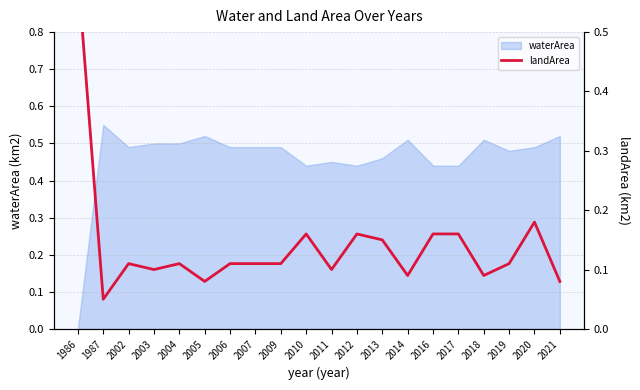

Reading left to right, extract all data points from this chart.

0.6	0.1	0.1	0.1	0.1	0.1	0.1	0.1	0.1	0.2	0.1	0.2	0.1	0.1	0.2	0.2	0.1	0.1	0.2	0.1